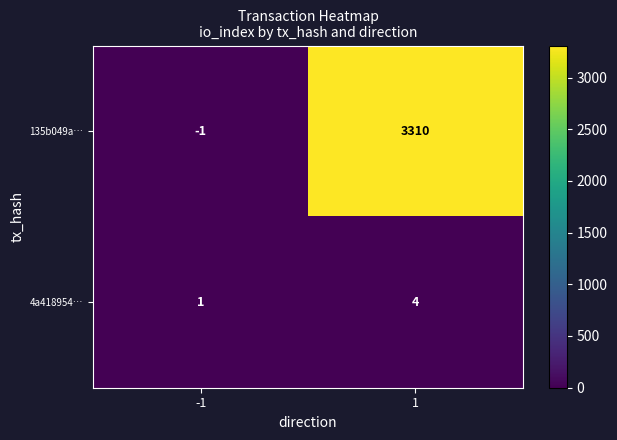

List the labels in order of 4a418954… value, largest first.

1, -1